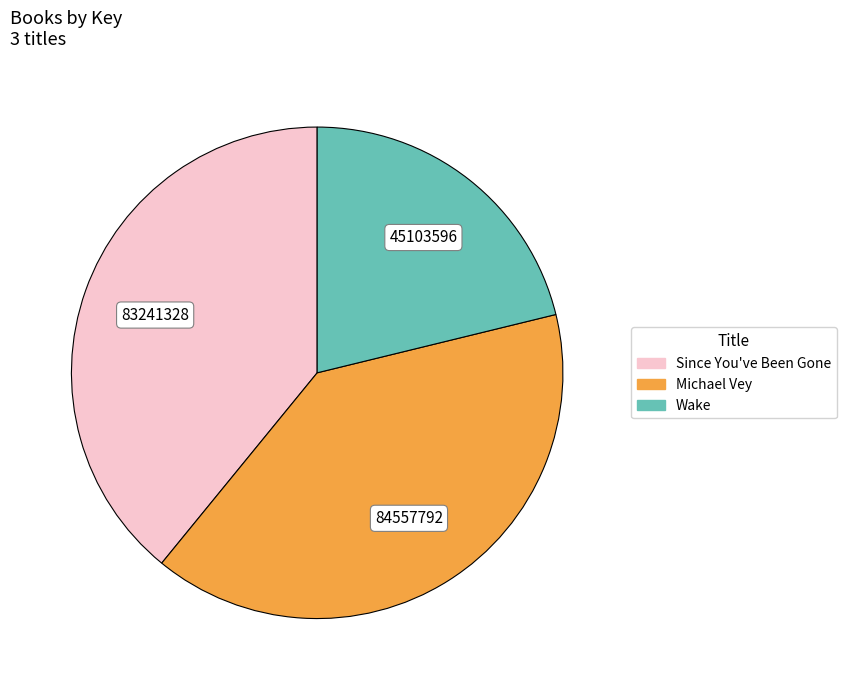

Which has a higher value, Since You've Been Gone or Michael Vey?

Michael Vey